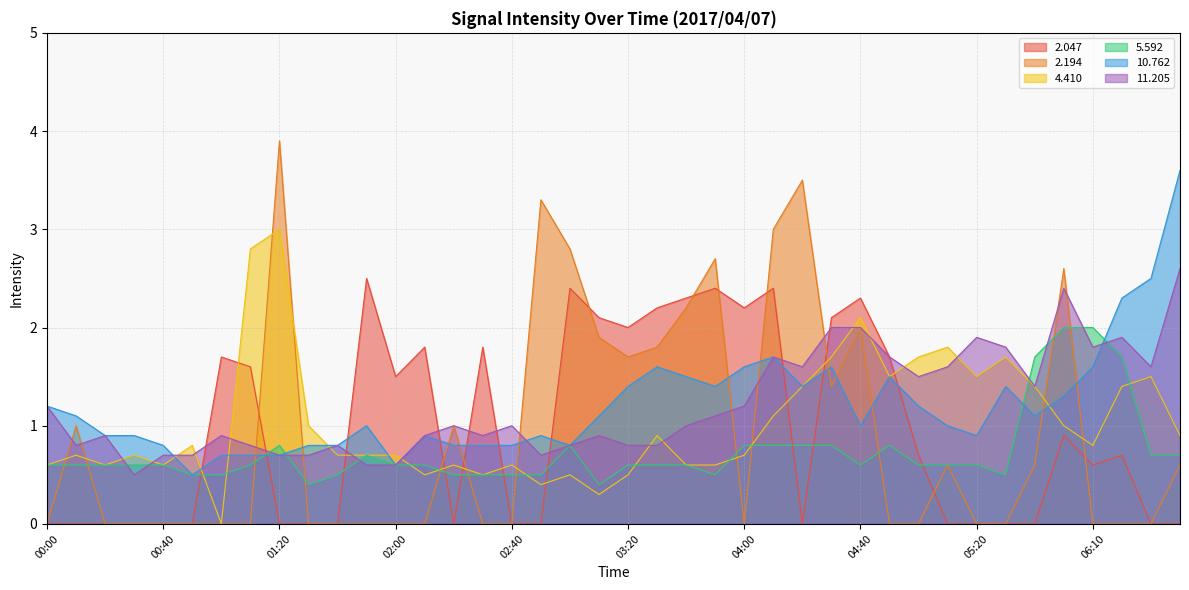

Does the chart display data point markers on the line(s)?

No